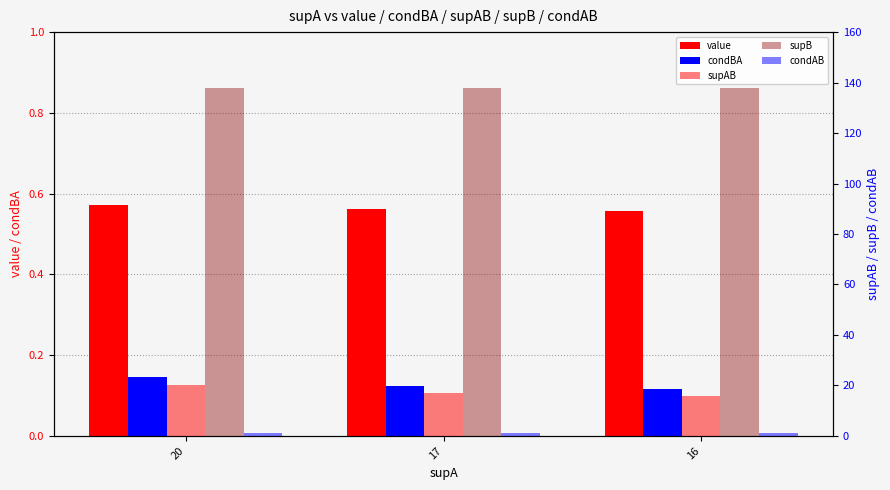

Reading left to right, list all the values displayed in this chart.

value: 0.6	0.6	0.6
condBA: 0.1	0.1	0.1
supAB: 20.0	17.0	16.0
supB: 138.0	138.0	138.0
condAB: 1.0	1.0	1.0